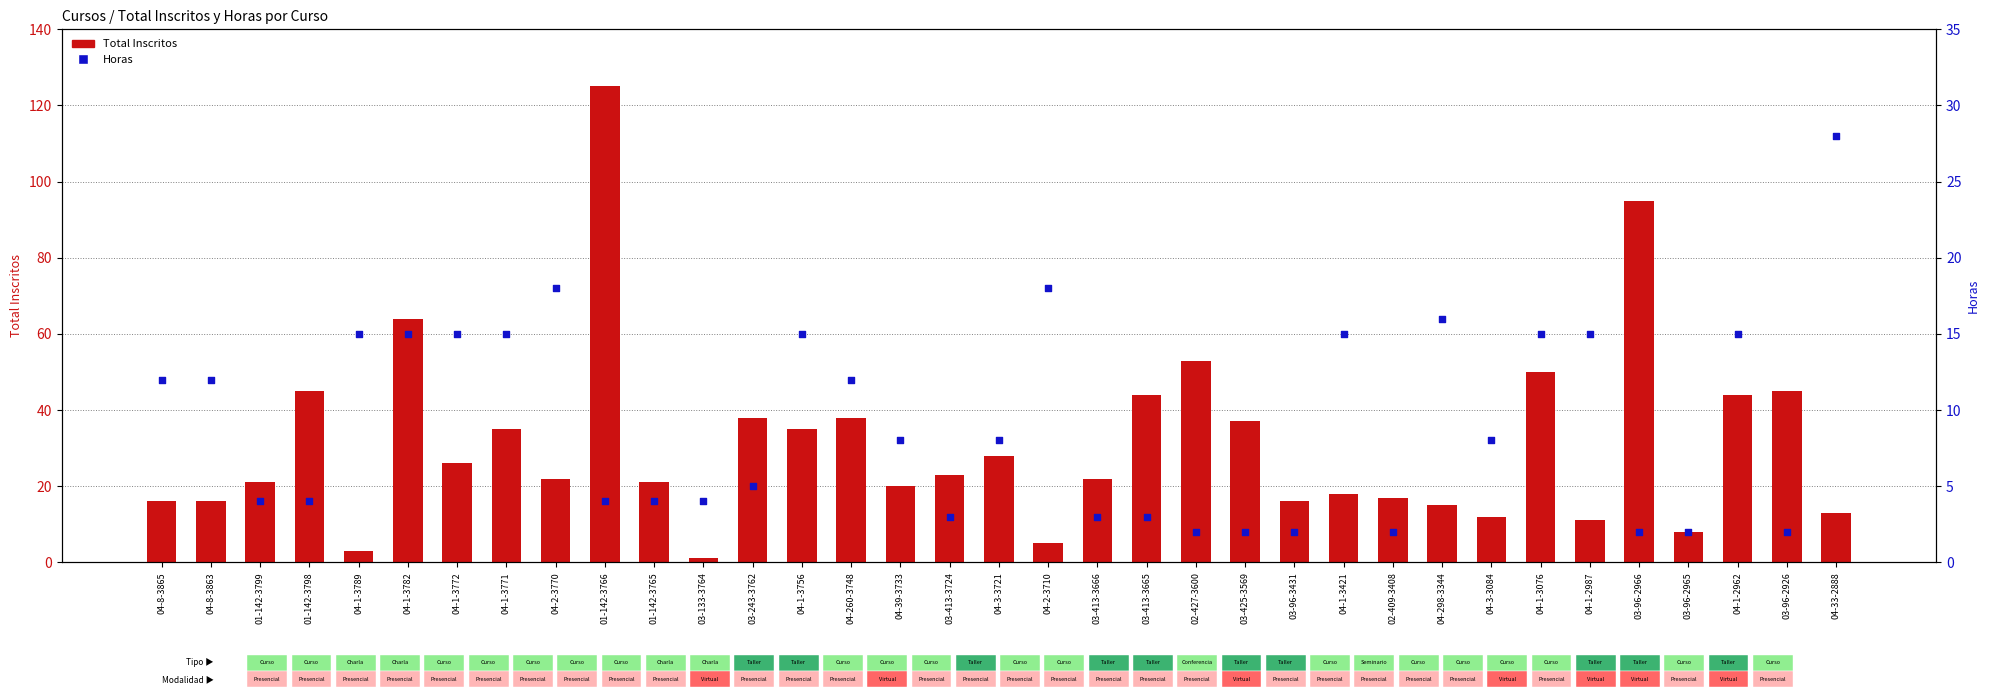

Which series has the widest spread of Y values?

Total Inscritos